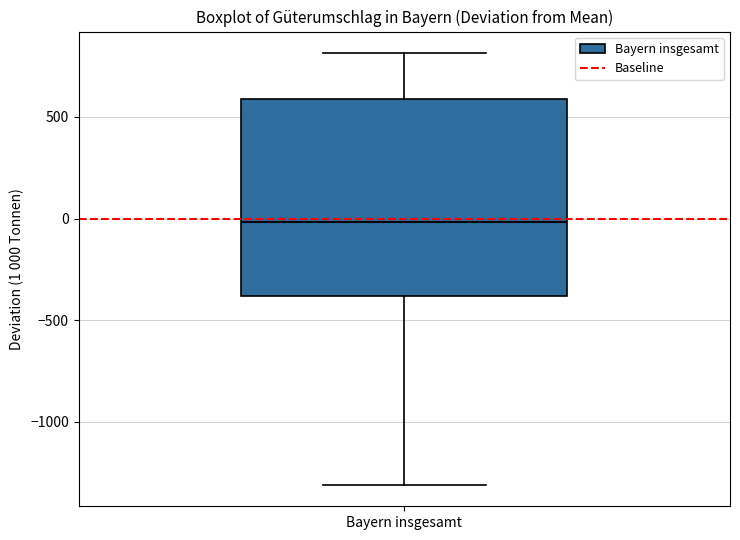

Read this box plot against the y-axis: the position of the median line, the range covered by the box, and the ends of both whiskers. The values are not printed on the chart, so give them approximately, as read against the axis.

median 0, box -400 to 600, whiskers -1300 to 800